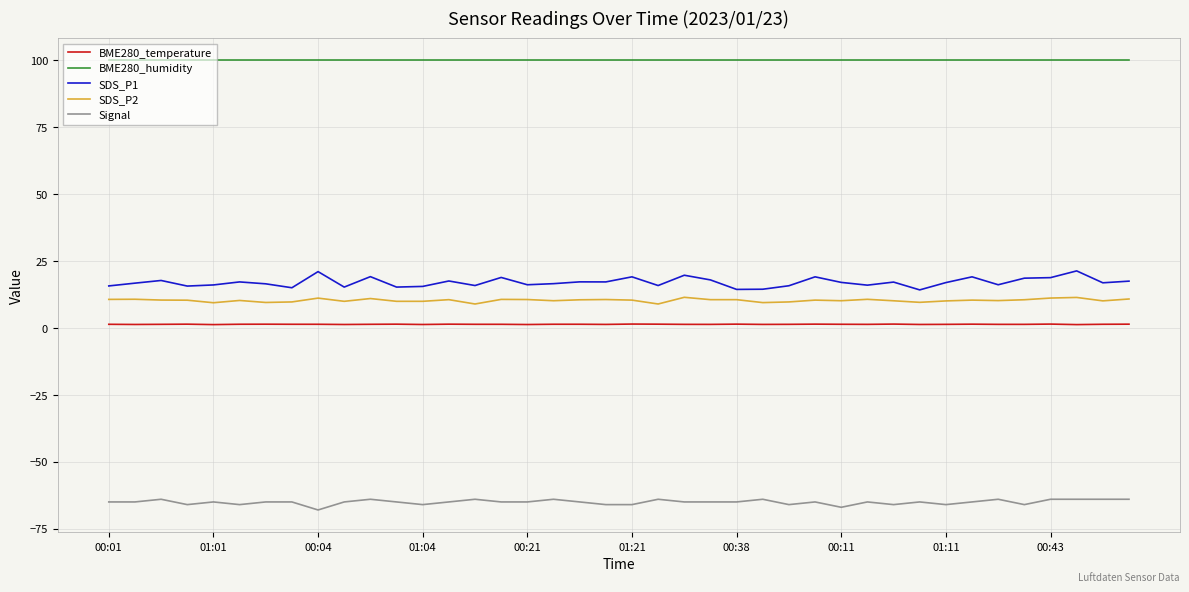

Which series has the largest range (max minus min)?

SDS_P1